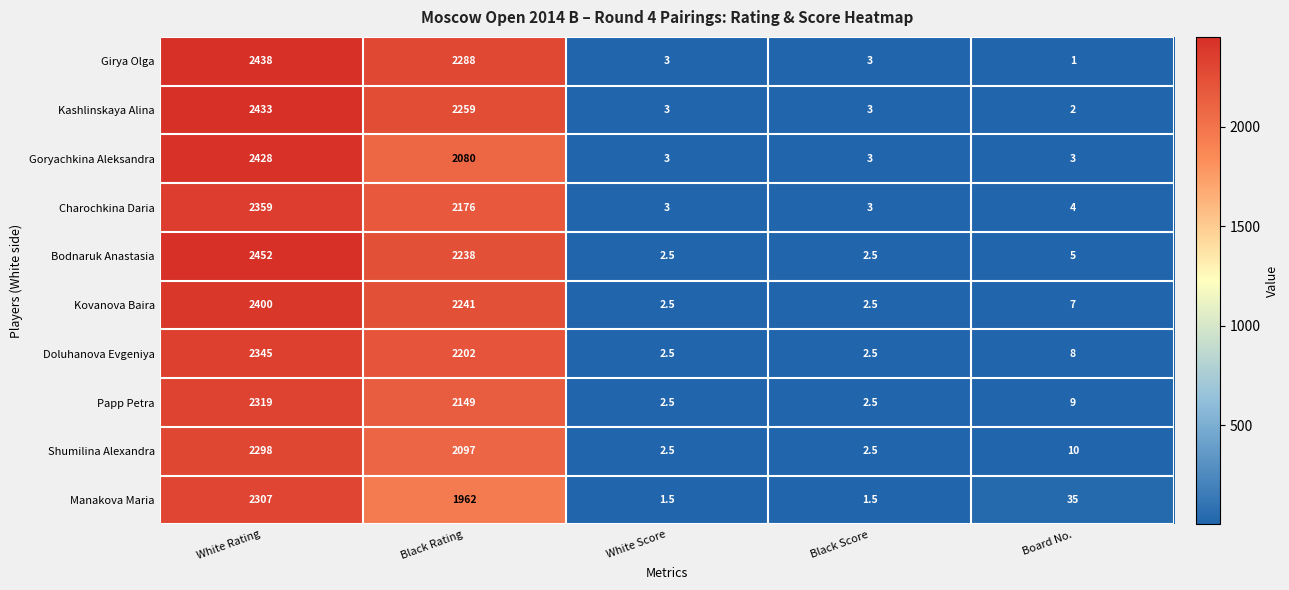

Which series has the largest total across all categories?

Girya Olga